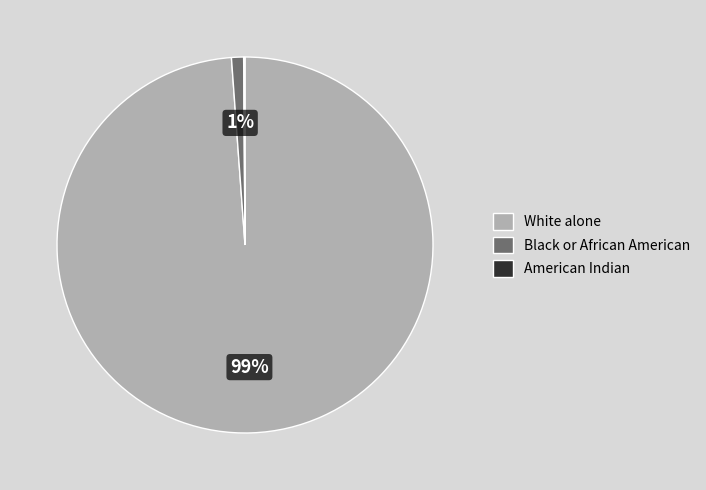

To the nearest percent, what portion does White alone represent?

99%